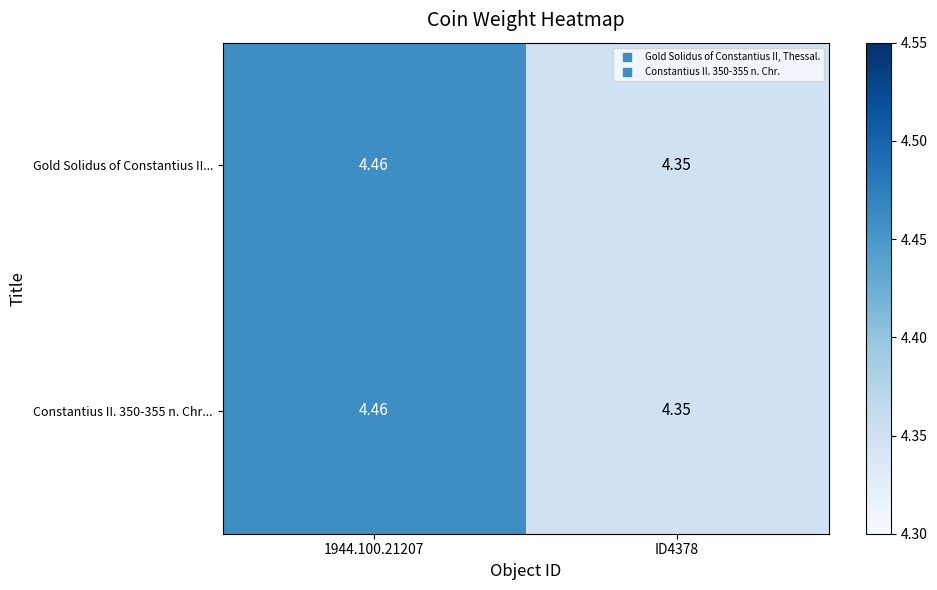

Is the value of Constantius II. 350-355 n. Chr... at 1944.100.21207 greater than the value of Gold Solidus of Constantius II... at ID4378?

Yes